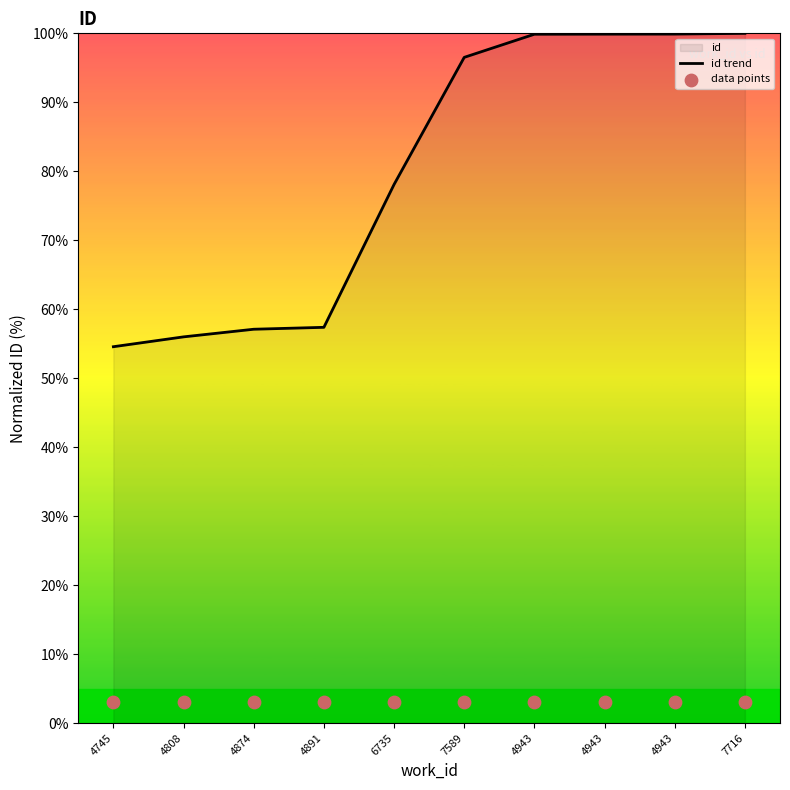

Which series reaches the minimum Y coordinate?

data points